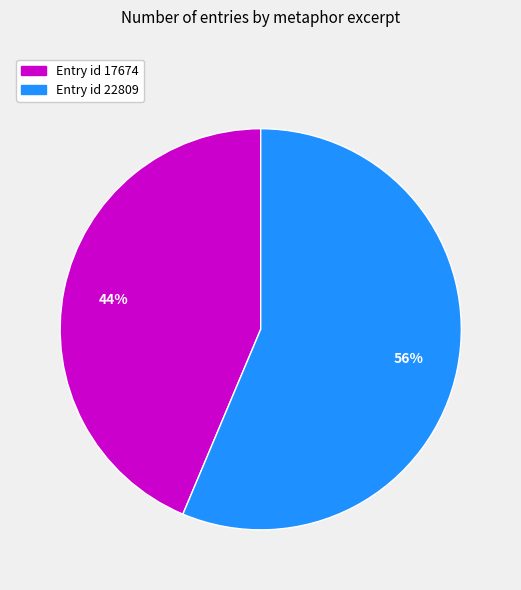

Count the number of slices in the pie.

2